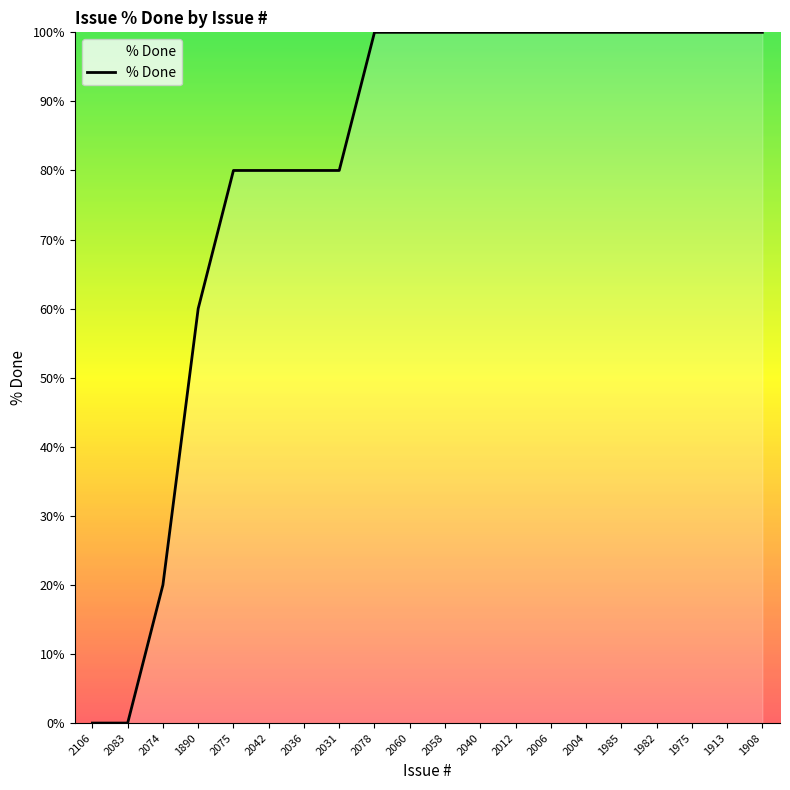

What is the difference between the maximum and minimum values?

100